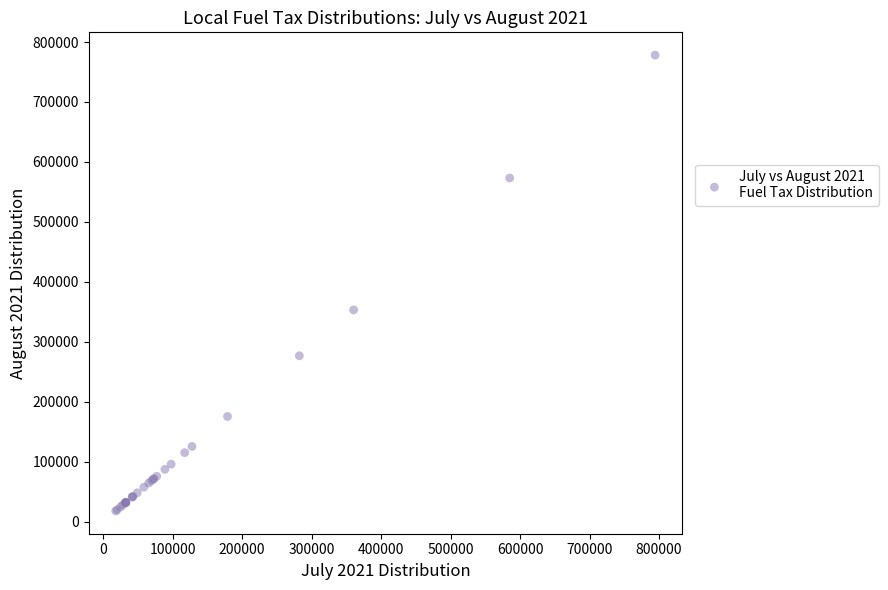

What Y value in the scatter plot is closest to 398004?

353142.5